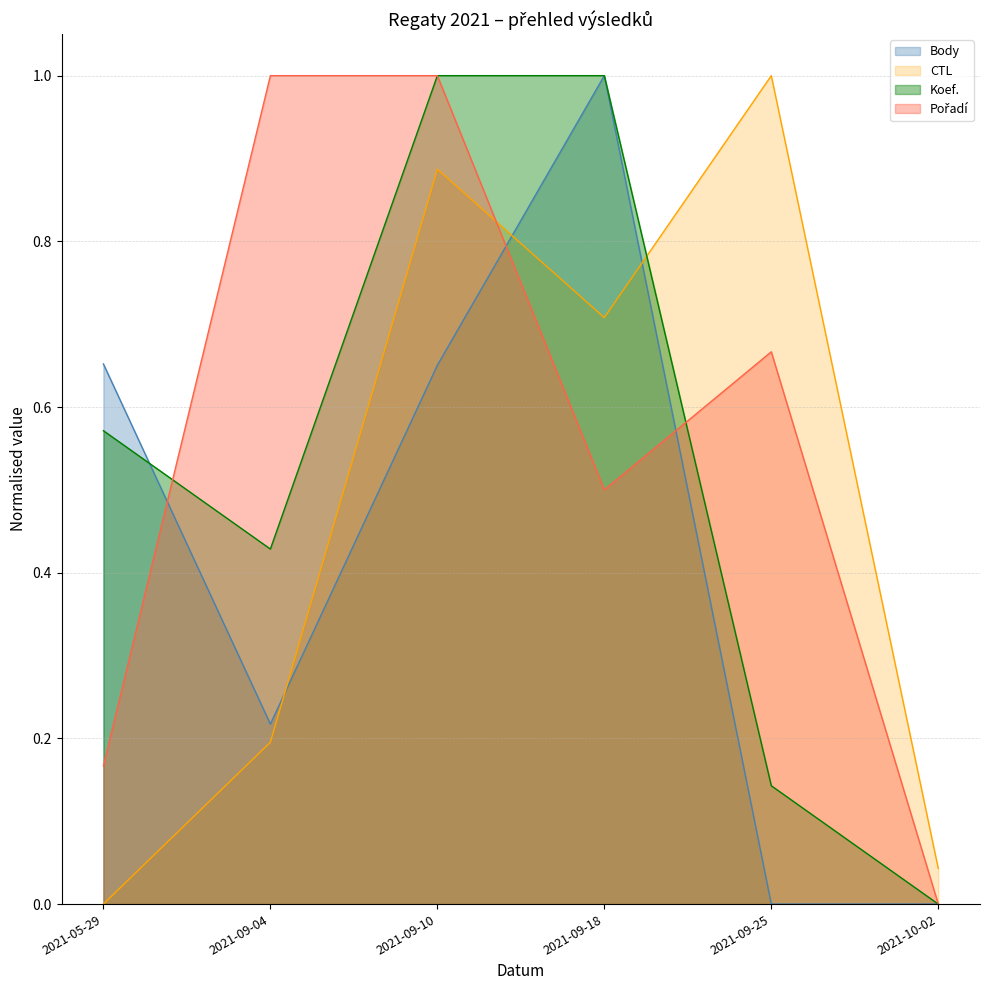

Count the number of data series in this chart.

4